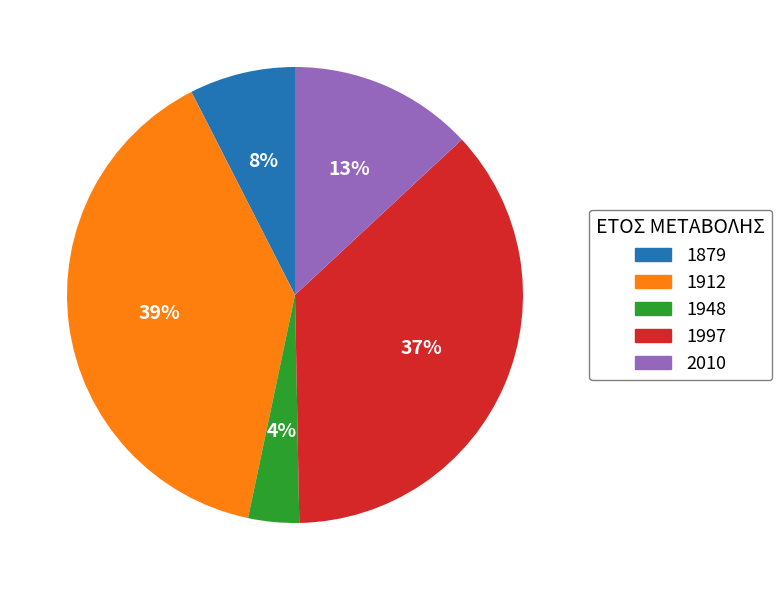

How many segments does this pie chart have?

5